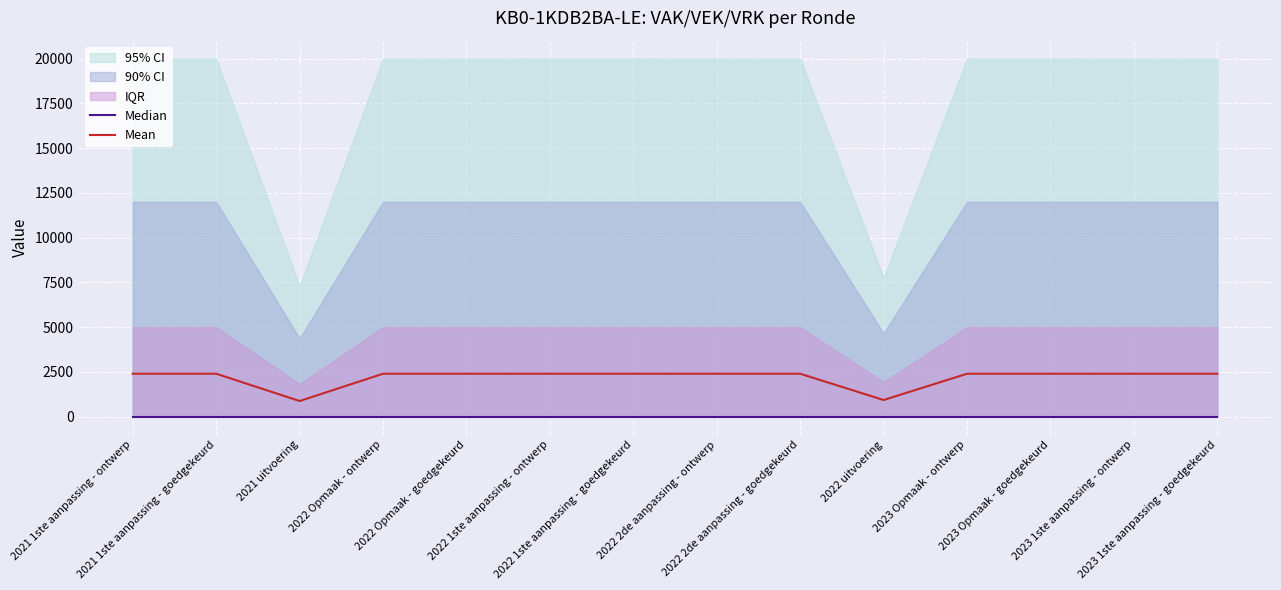

What is the sum of all Mean values?

30607.0